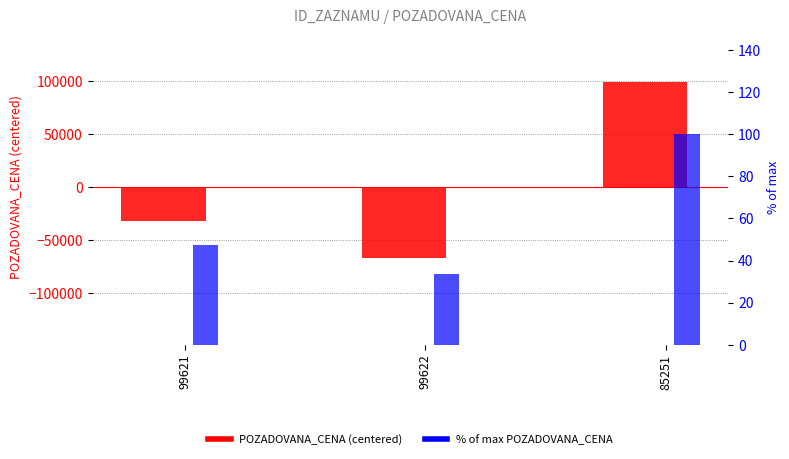

List the labels in order of POZADOVANA_CENA (centered) value, largest first.

85251, 99621, 99622